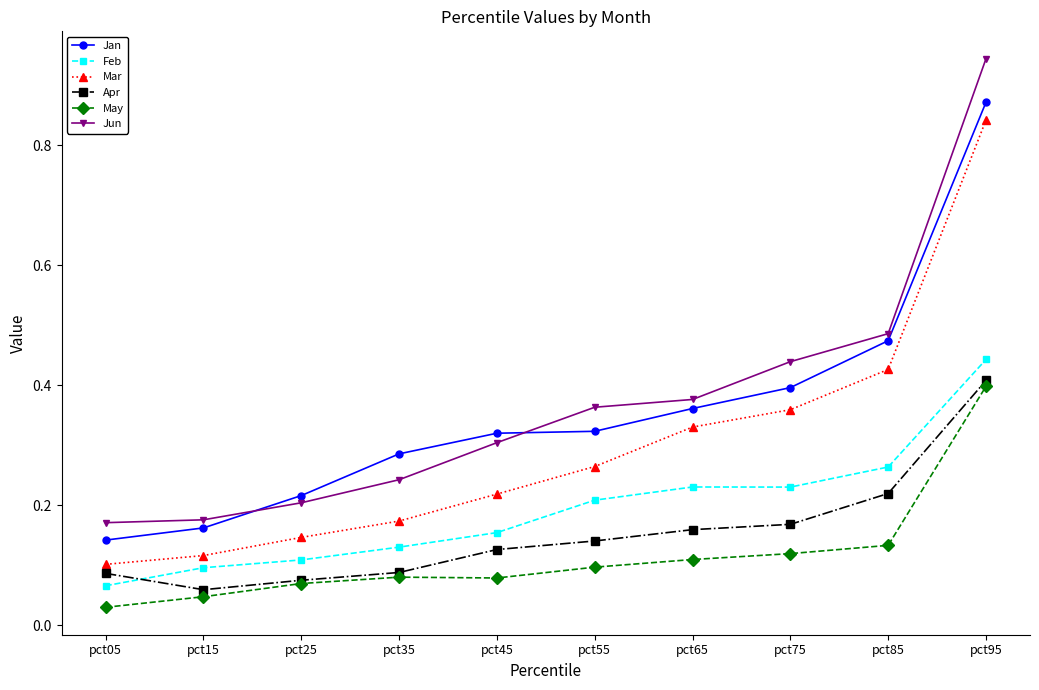

Between pct35 and pct75, which series saw the biggest shift?

Jun